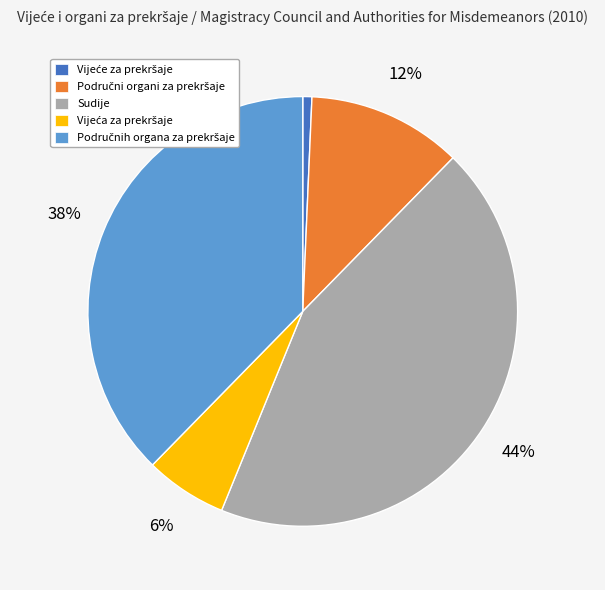

Which category has the biggest portion of the pie?

Sudije